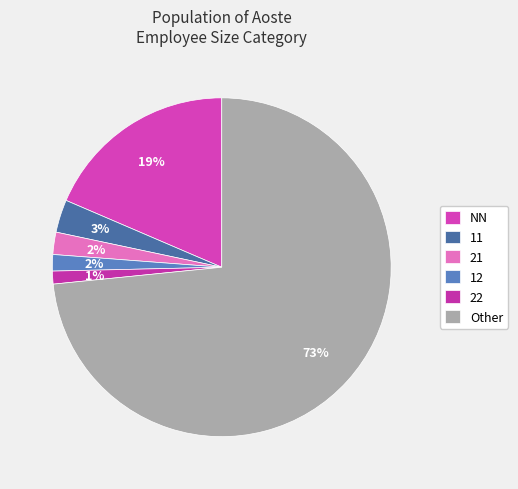

Count the number of slices in the pie.

6